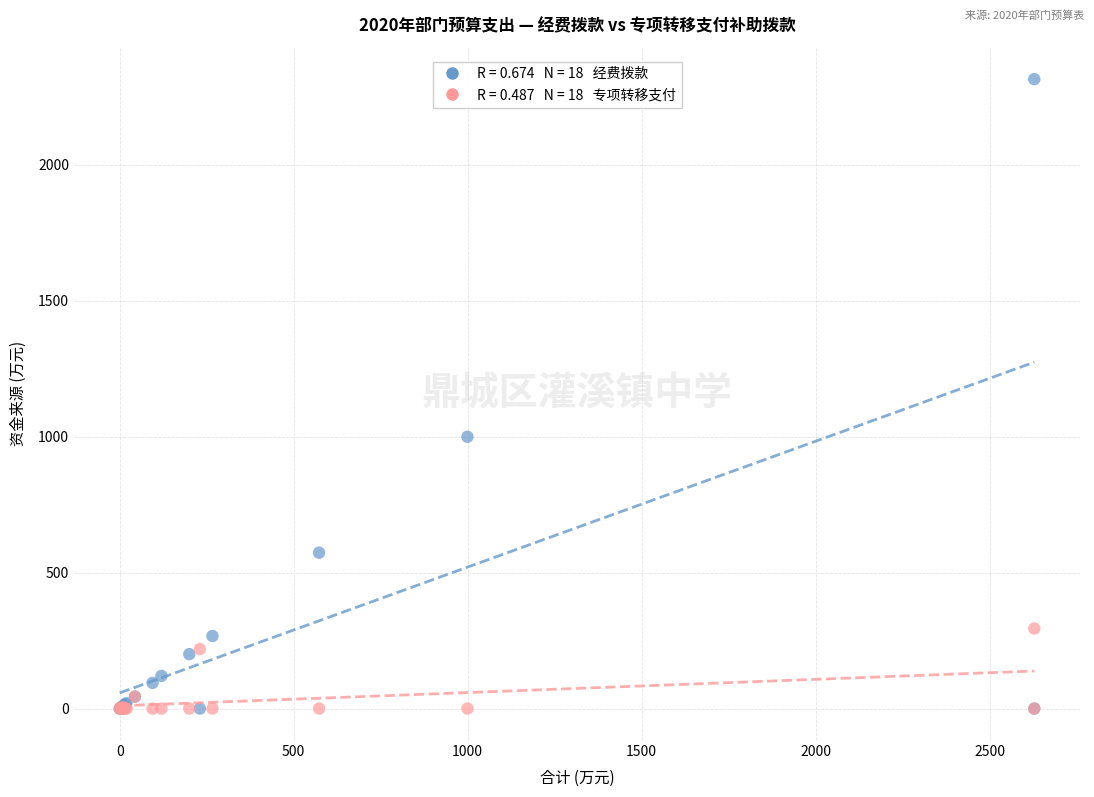

Across all series, what Y value is closest to 1157?

999.4